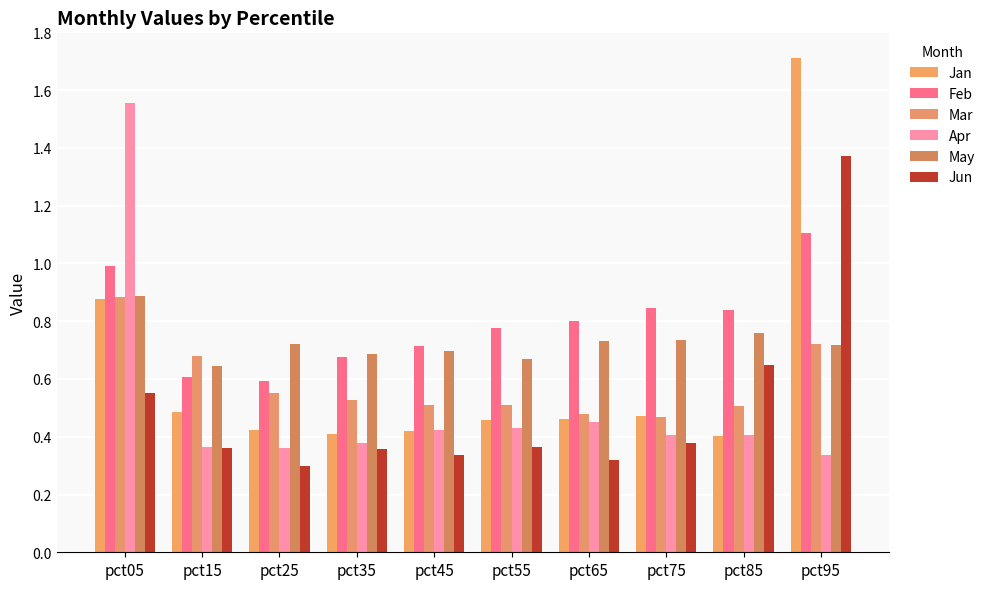

Which series has the largest total across all categories?

Feb